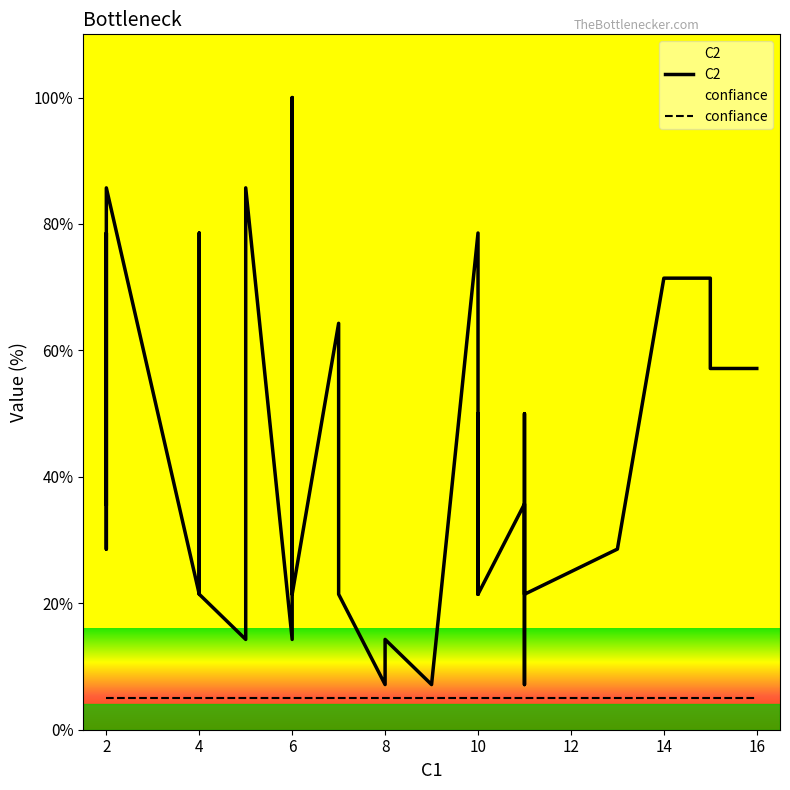

How many lines are shown in the chart?

2